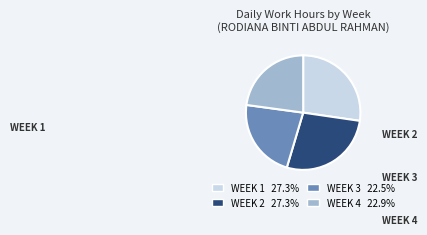

Does any single category account for the majority?

No